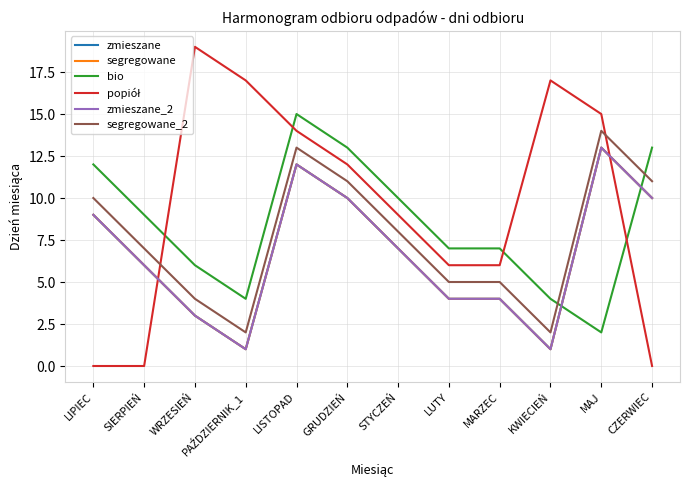

What is the spread (max minus min) of values at LUTY?

3